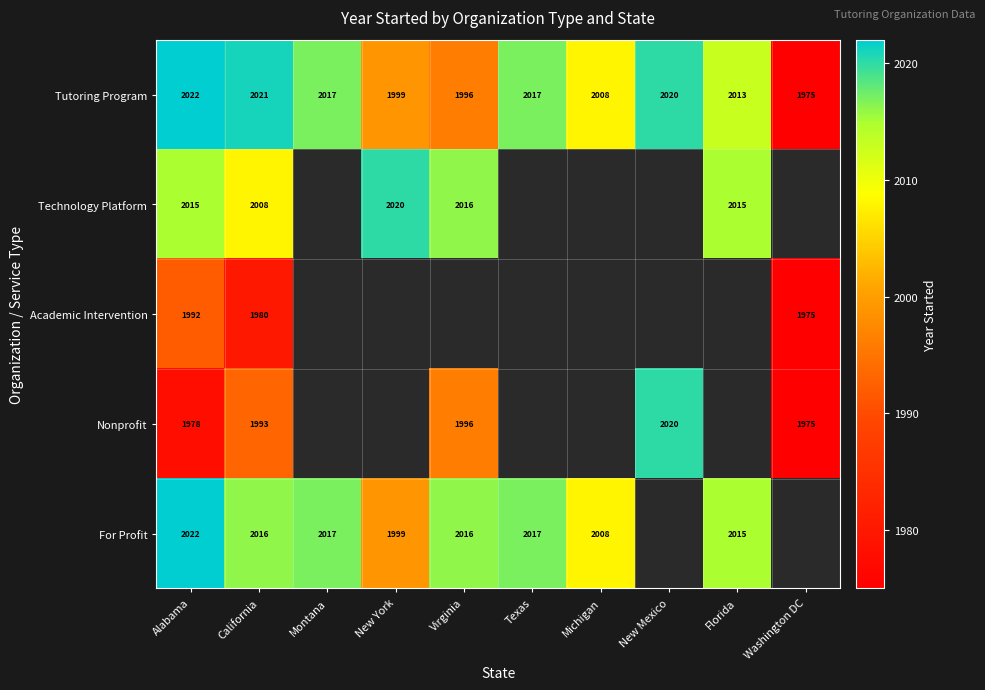

True or false: Tutoring Program has a value of 1070 at Montana.

False